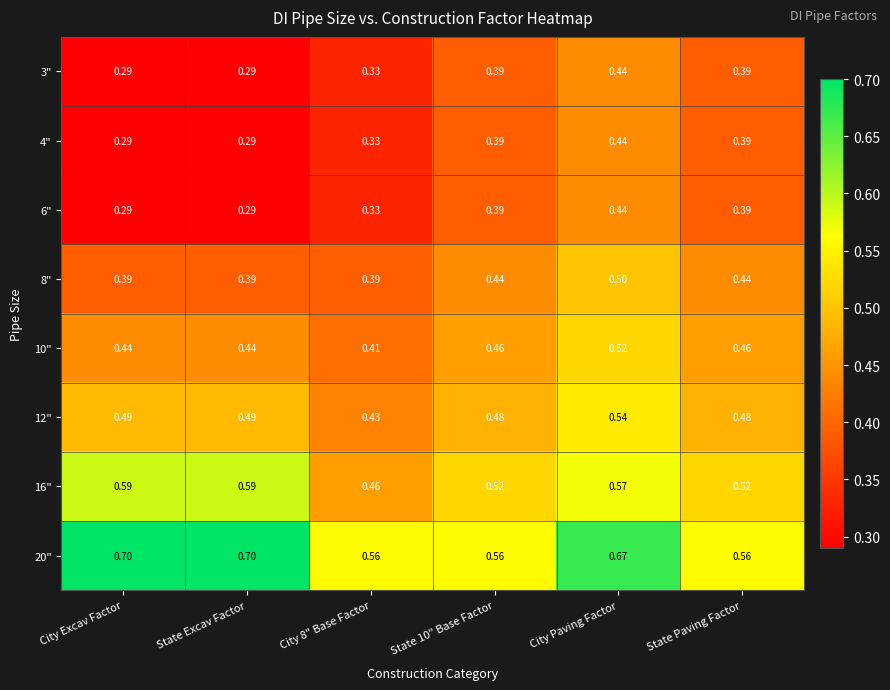

At which label does 4" reach its peak?

City Paving Factor